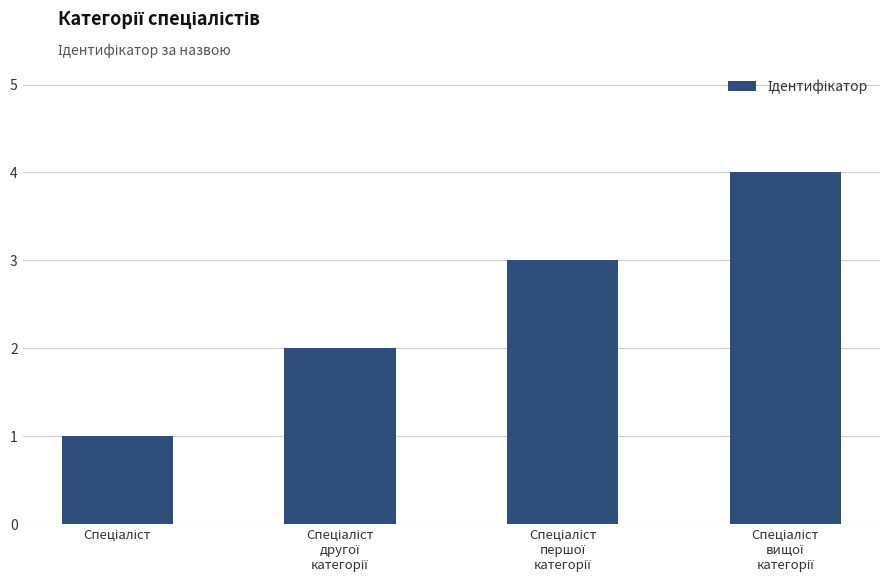

What is the difference between the maximum and minimum values?

3